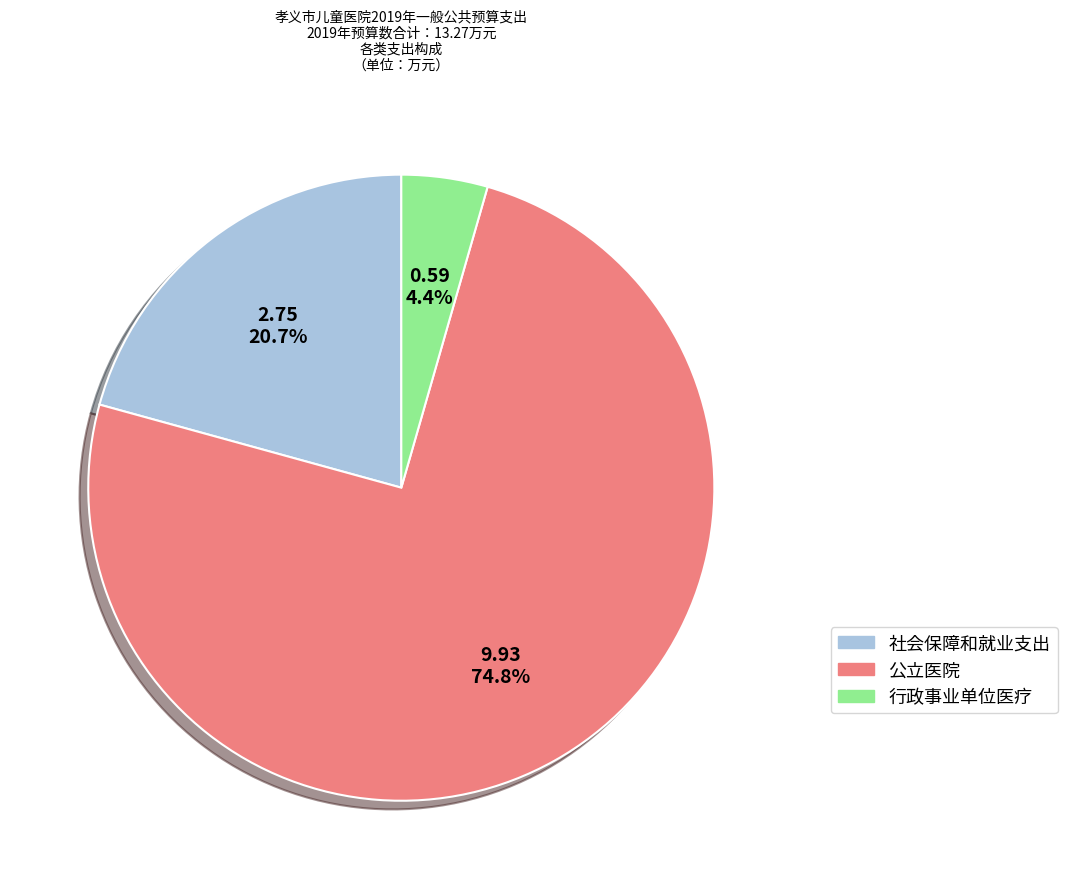

What percentage is NOT represented by 行政事业单位医疗?

95.6%